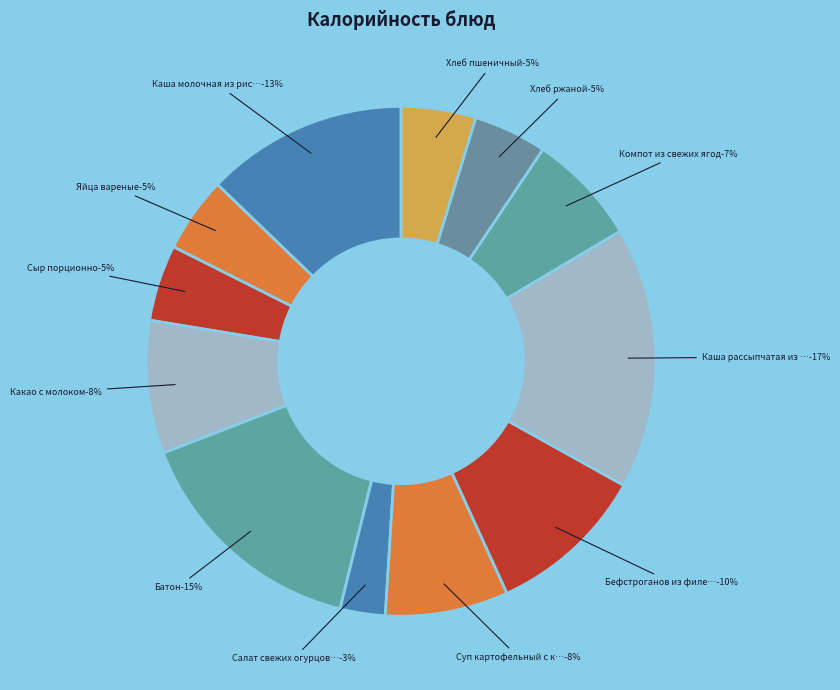

To the nearest percent, what is the difference between the largest and smallest slice percentages?

14%